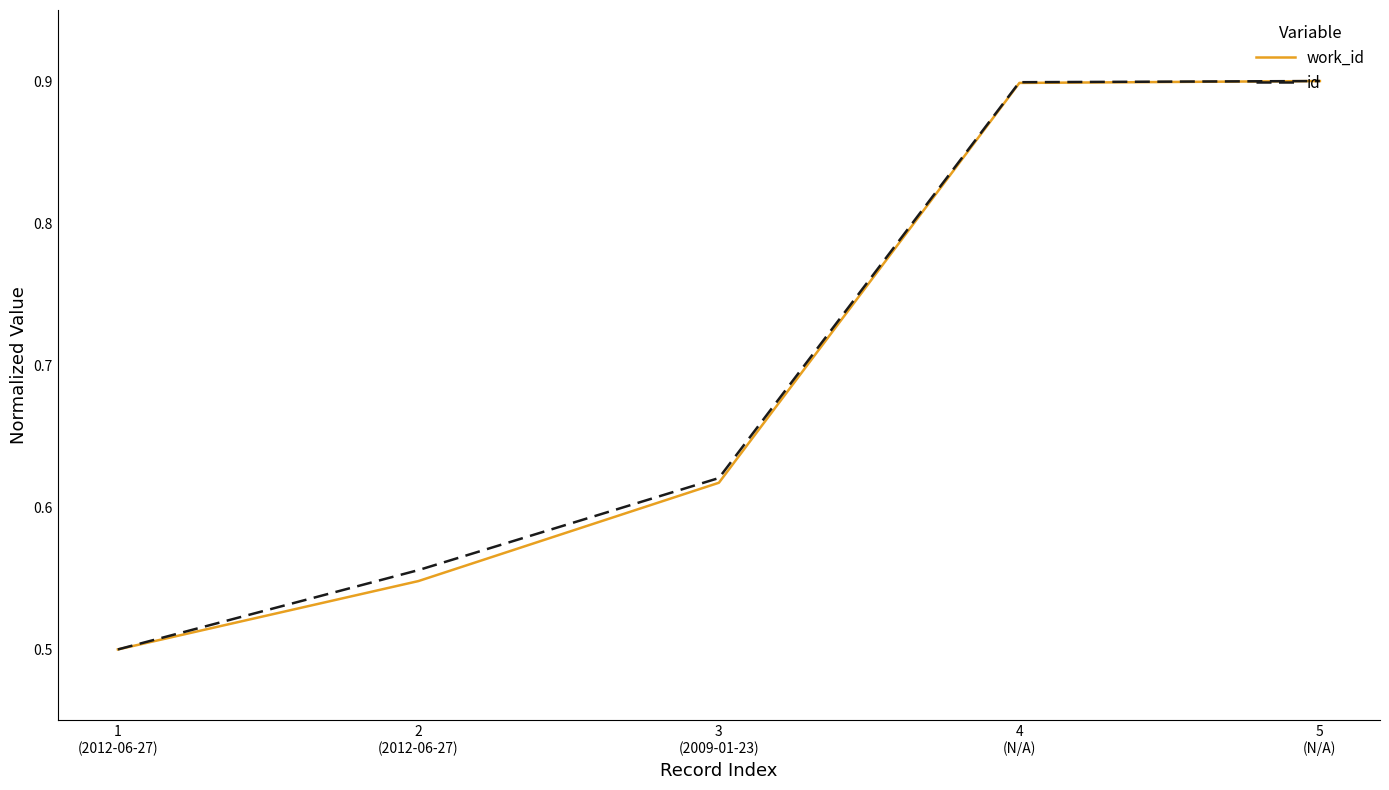

Is it true that work_id equals 0.5 at 2
(2012-06-27)?

True